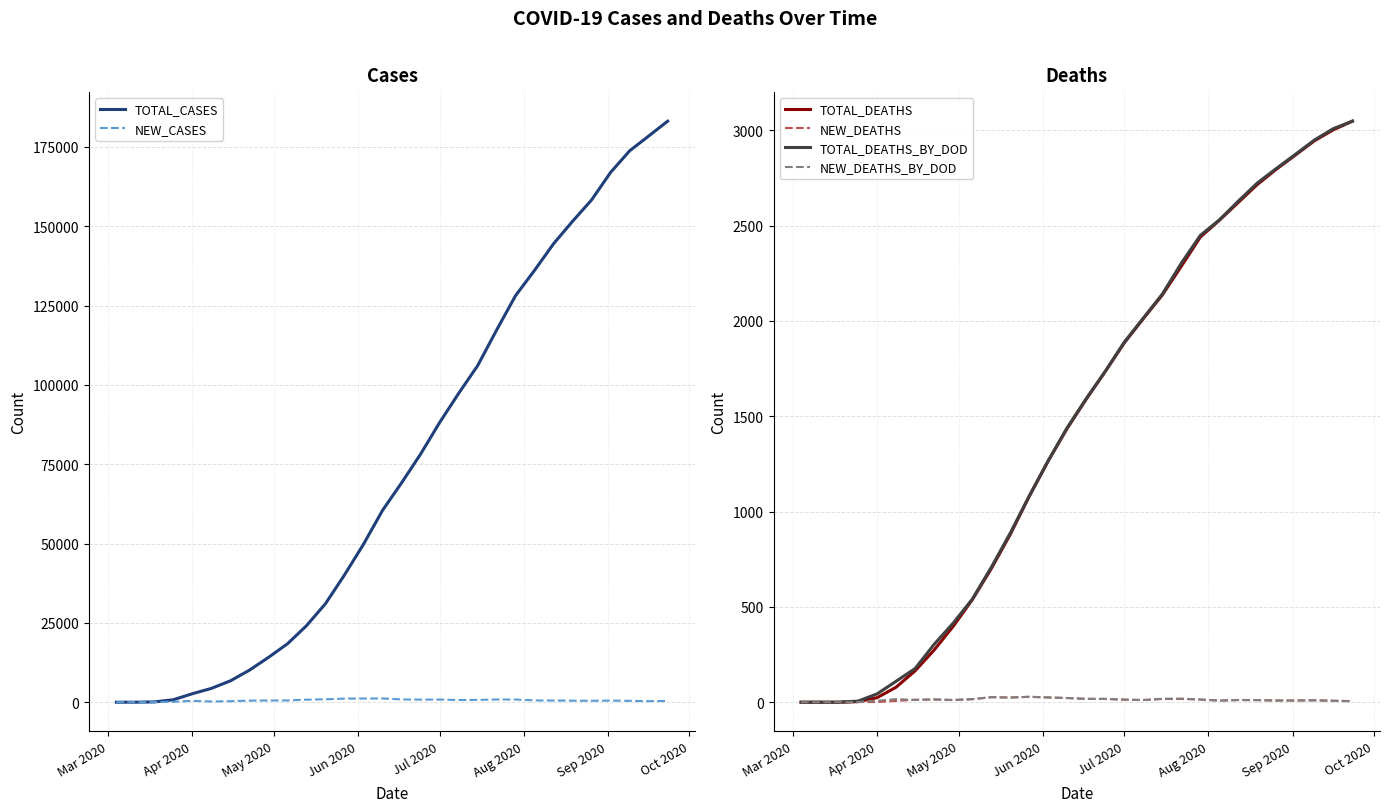

What is the maximum value for TOTAL_DEATHS?

3048